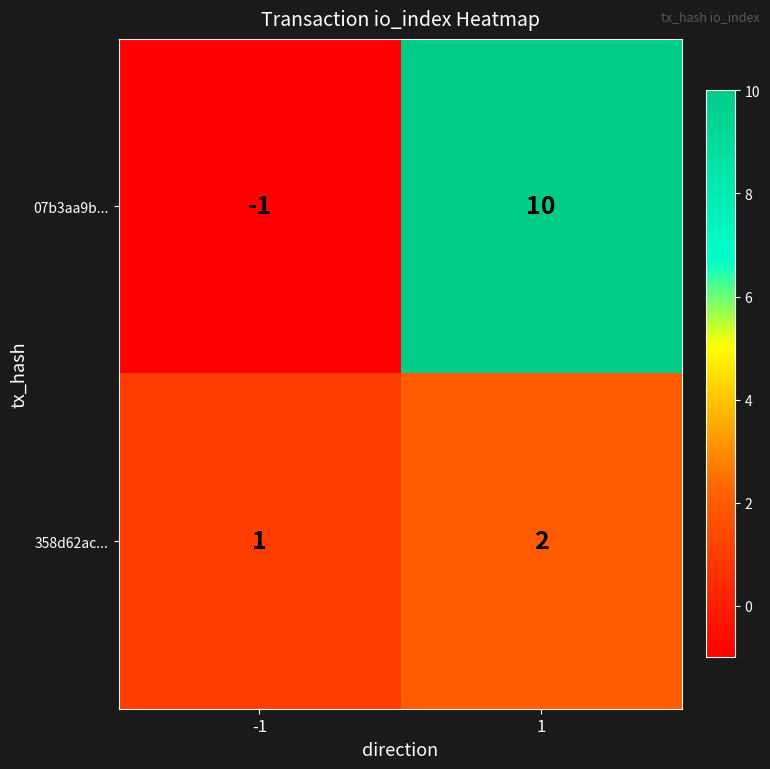

The 07b3aa9b... series shows 0 at -1. True or false?

False